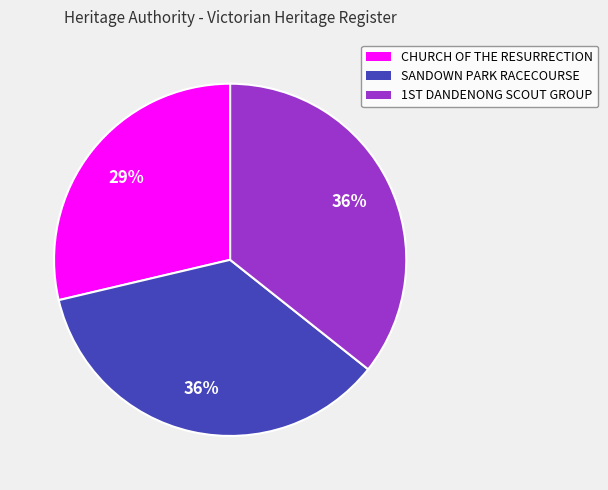

To the nearest percent, what is the average slice percentage?

33%